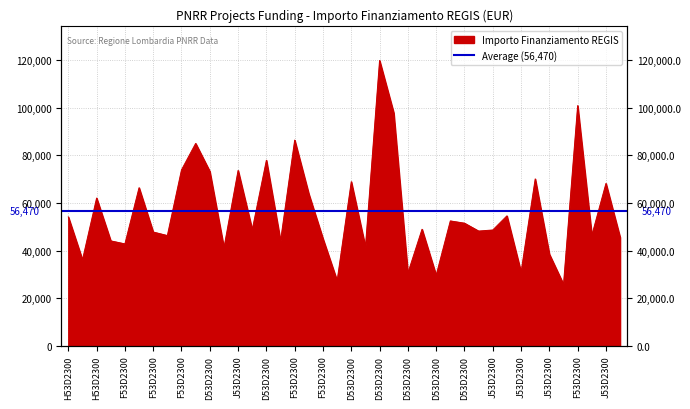

What is the label of the 4th point from the left?

F53D23002920006